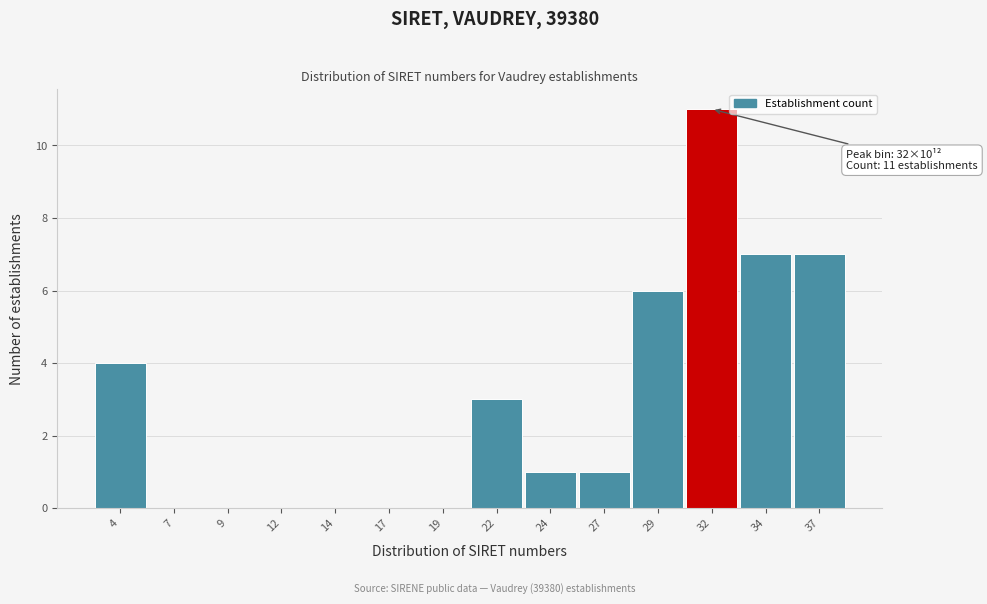

Reading right to left, list all the values displayed in this chart.

37=7	34=7	32=11	29=6	27=1	24=1	22=3	19=0	17=0	14=0	12=0	9=0	7=0	4=4